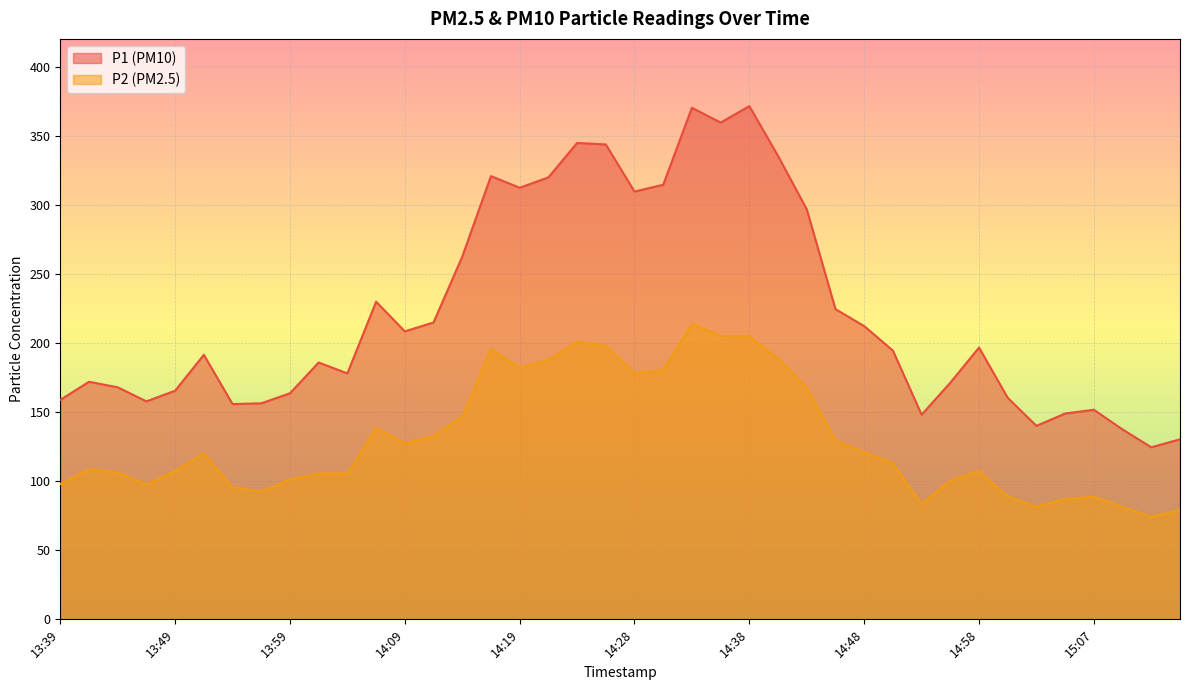

List the labels in order of P2 value, smallest first.

15:12, 15:15, 15:10, 15:03, 14:53, 15:05, 15:07, 15:00, 13:57, 13:54, 13:47, 13:39, 14:55, 13:59, 14:01, 14:04, 13:44, 13:49, 14:58, 13:42, 14:50, 13:52, 14:48, 14:09, 14:45, 14:11, 14:06, 14:14, 14:43, 14:28, 14:31, 14:19, 14:21, 14:41, 14:16, 14:26, 14:24, 14:38, 14:36, 14:33